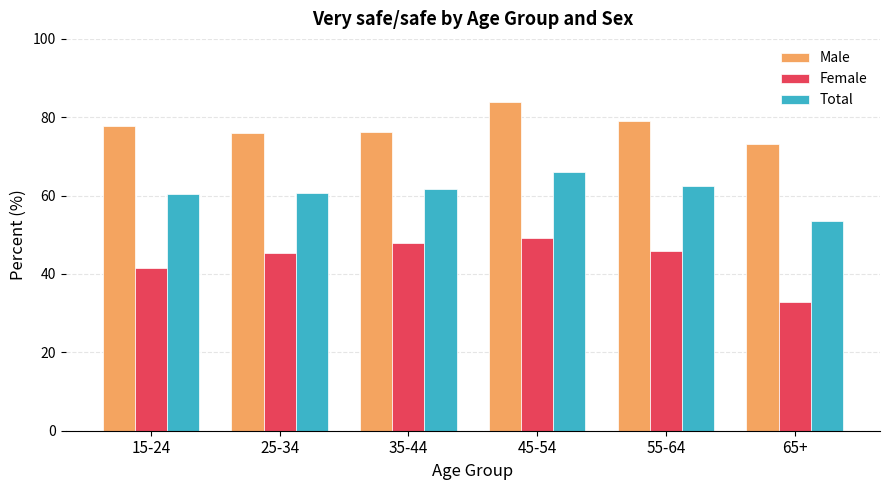

Is it true that Total equals 21.1 at 15-24?

False